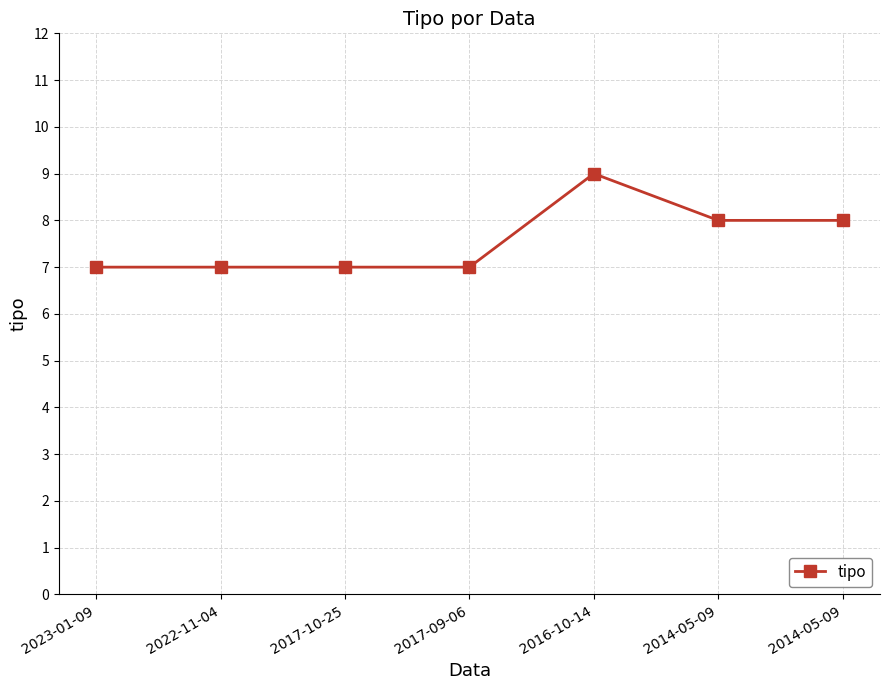

What is the difference between the second highest and second lowest values?

1